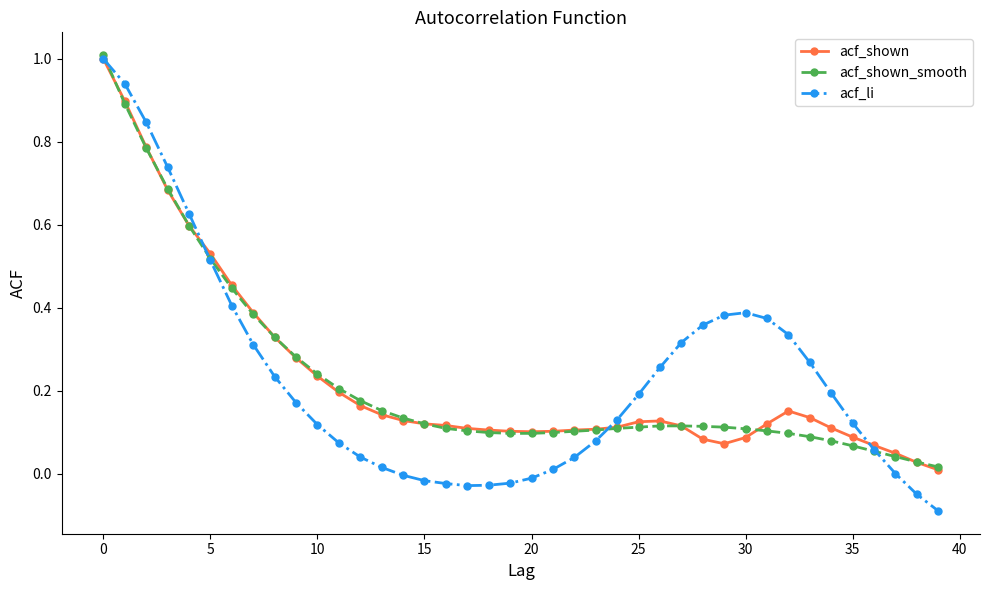

Which series has the largest range (max minus min)?

acf_li